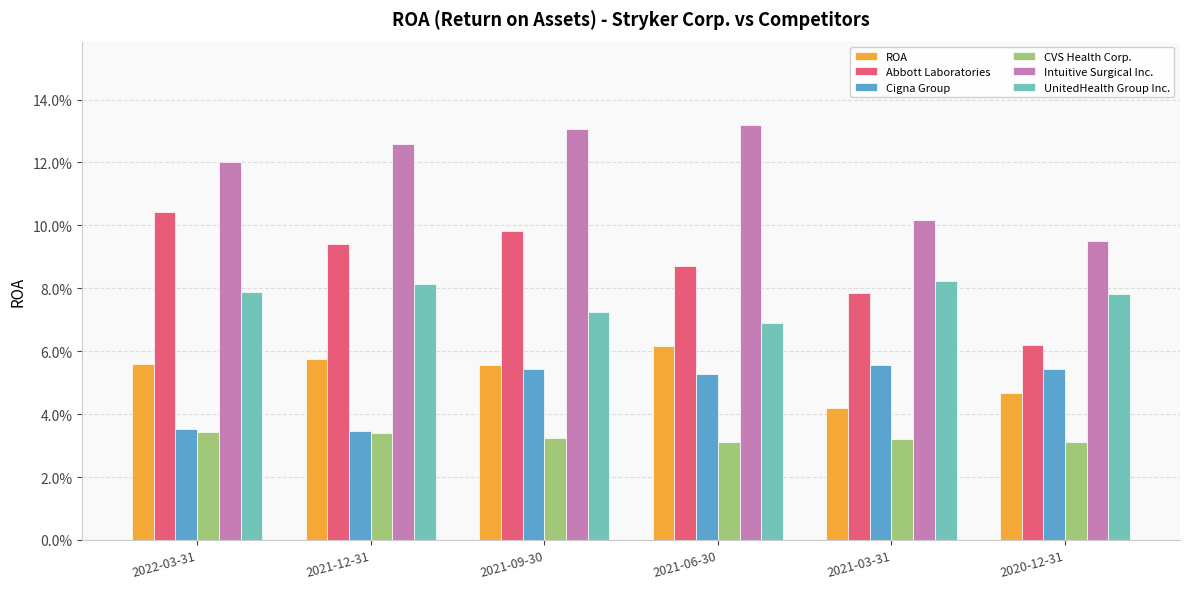

At which category is the sum across all series the highest?

2021-09-30